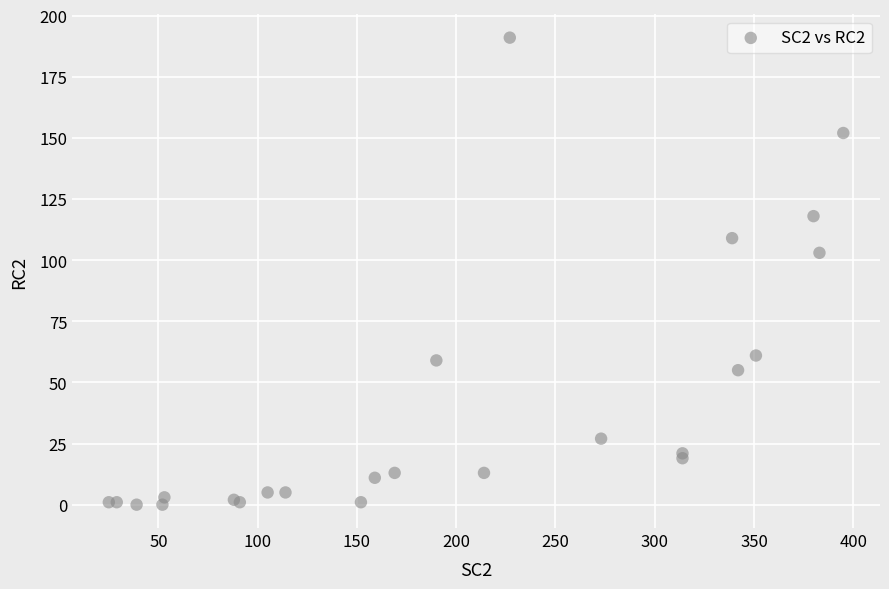

What Y value in the scatter plot is closest to 95?

103